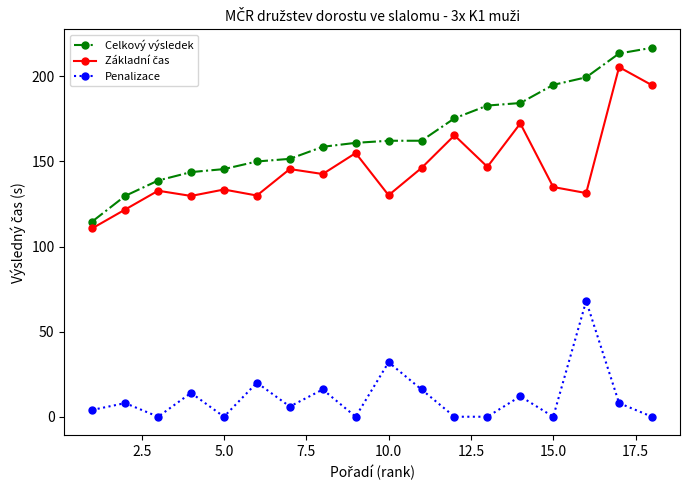

Which series has the widest spread of values?

Celkový výsledek